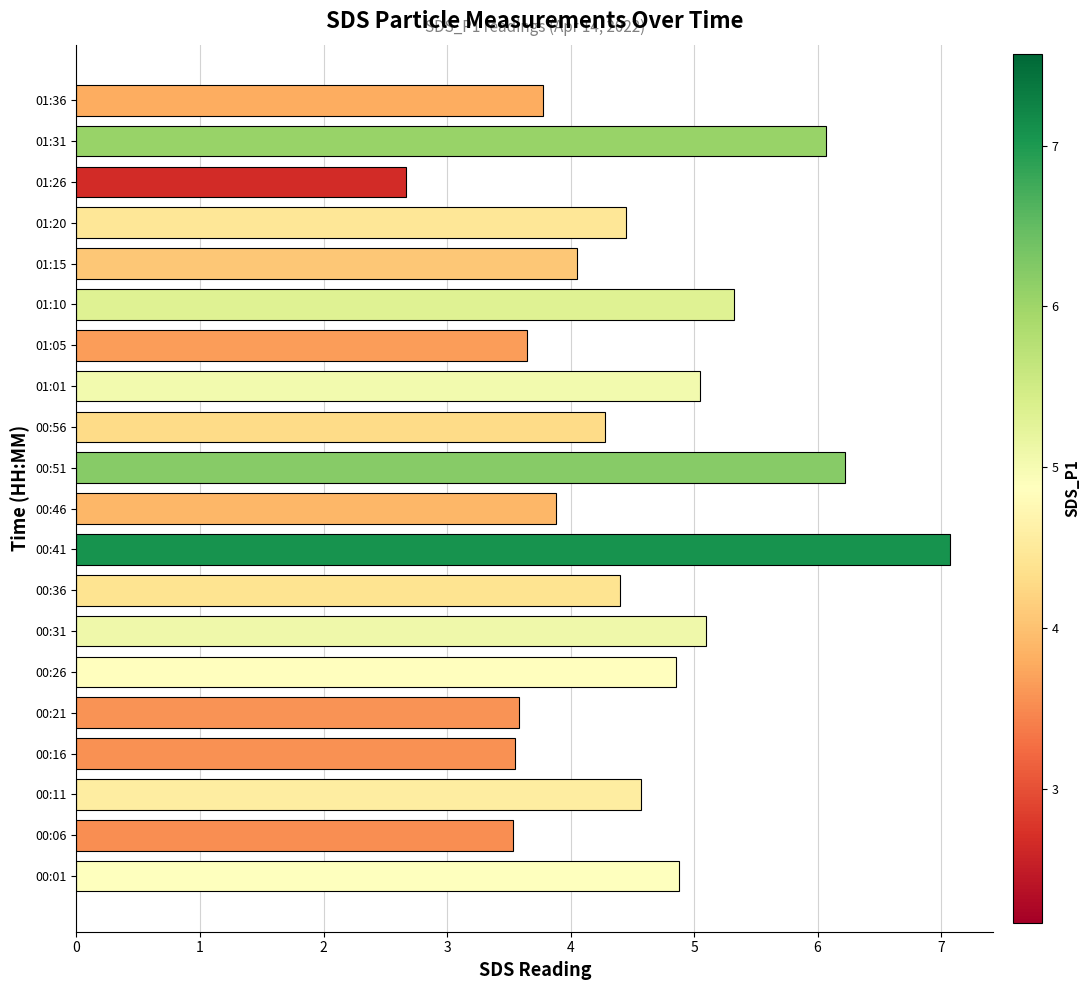

What is the difference between the maximum and second lowest values?

3.5